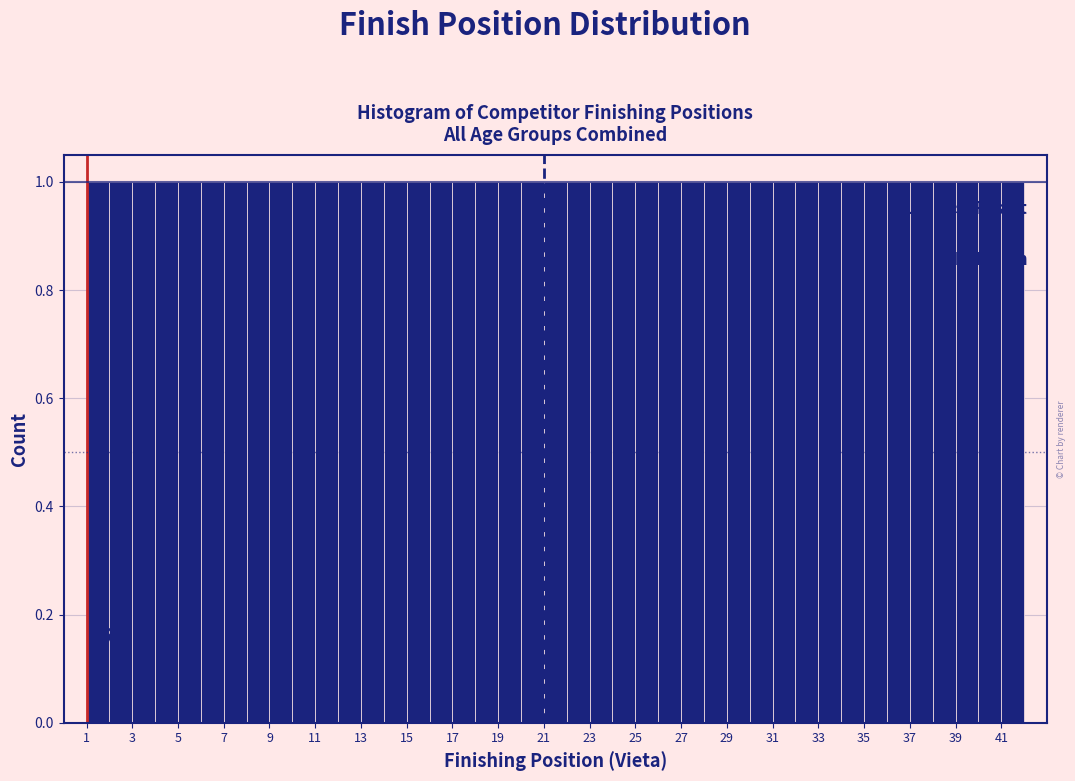

Reading left to right, list every bar in this chart as the range it spans on the x-axis followed by its height. The values are not printed on the chart, so give them approximately, as read against the axis.

1 to 2: 1
2 to 3: 1
3 to 4: 1
4 to 5: 1
5 to 6: 1
6 to 7: 1
7 to 8: 1
8 to 9: 1
9 to 10: 1
10 to 11: 1
11 to 12: 1
12 to 13: 1
13 to 14: 1
14 to 15: 1
15 to 16: 1
16 to 17: 1
17 to 18: 1
18 to 19: 1
19 to 20: 1
20 to 21: 1
21 to 22: 1
22 to 23: 1
23 to 24: 1
24 to 25: 1
25 to 26: 1
26 to 27: 1
27 to 28: 1
28 to 29: 1
29 to 30: 1
30 to 31: 1
31 to 32: 1
32 to 33: 1
33 to 34: 1
34 to 35: 1
35 to 36: 1
36 to 37: 1
37 to 38: 1
38 to 39: 1
39 to 40: 1
40 to 41: 1
41 to 42: 1